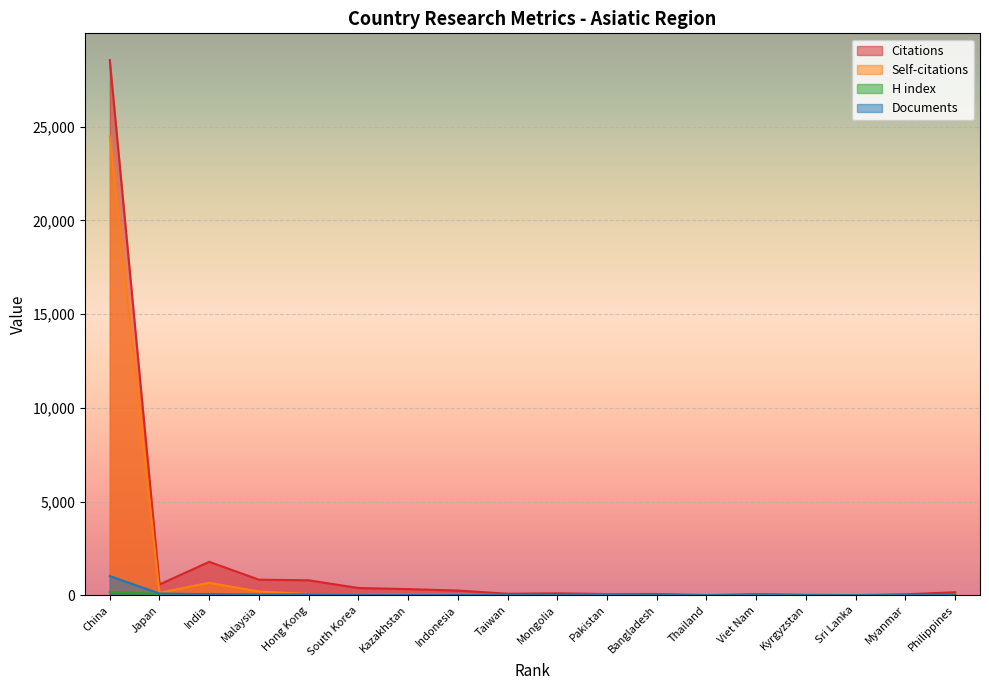

How many lines are shown in the chart?

4